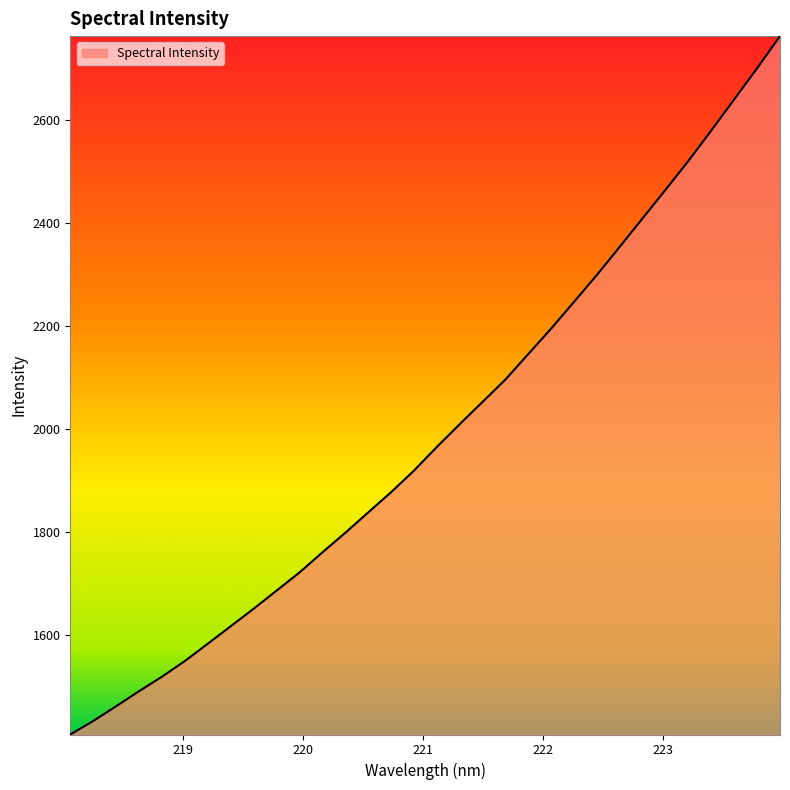

What is the minimum value shown in the chart?

1406.4